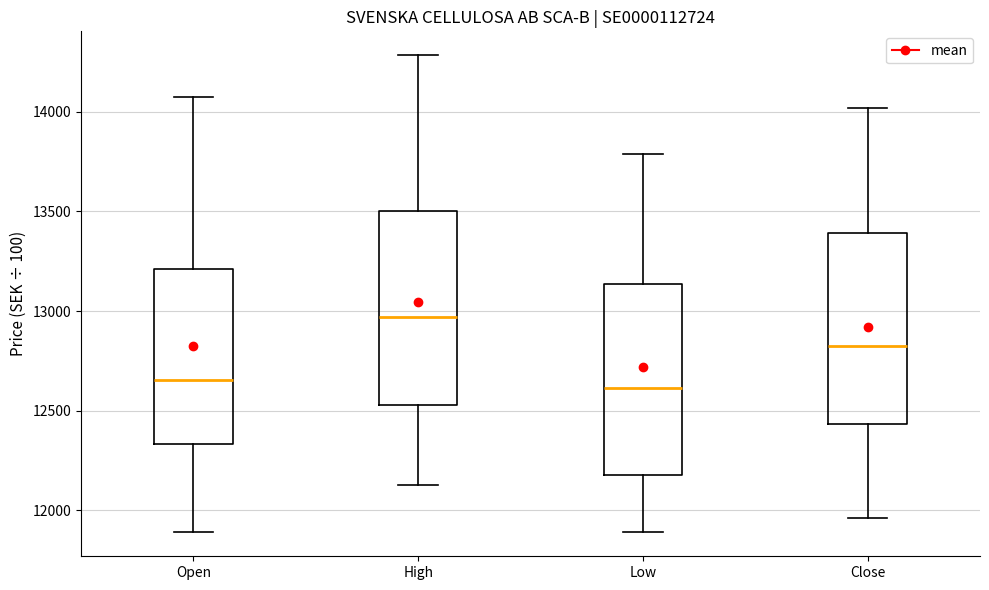

Reading left to right, transcribe this box plot: for each box, give where its median line is, the range the box spans, and where its two whiskers end, as read against the y-axis. The values are not printed on the chart, so give them approximately, as read against the axis.

Open: median 12650, box 12350 to 13200, whiskers 11900 to 14050
High: median 12950, box 12550 to 13500, whiskers 12150 to 14300
Low: median 12600, box 12200 to 13150, whiskers 11900 to 13800
Close: median 12850, box 12450 to 13400, whiskers 11950 to 14000